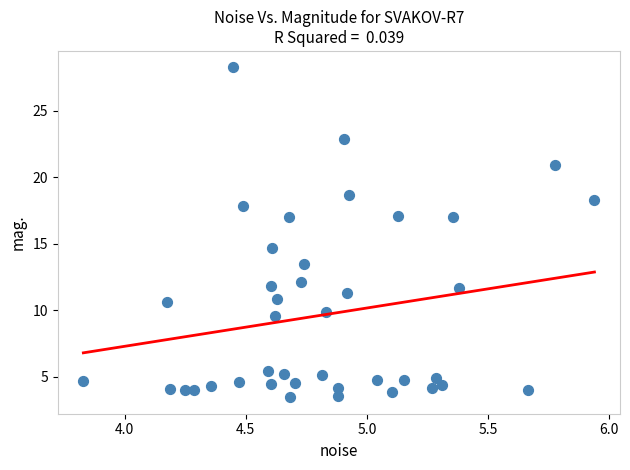

What is the range of X values (max minus min)?

2.1